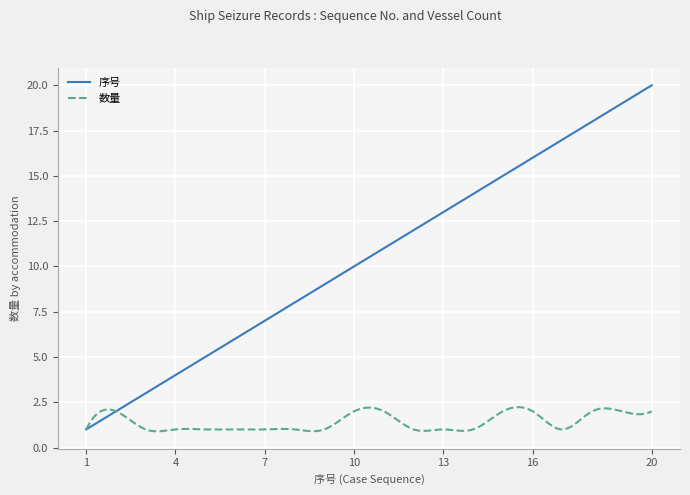

Rank the series by their maximum value, from lowest to highest.

数量, 序号